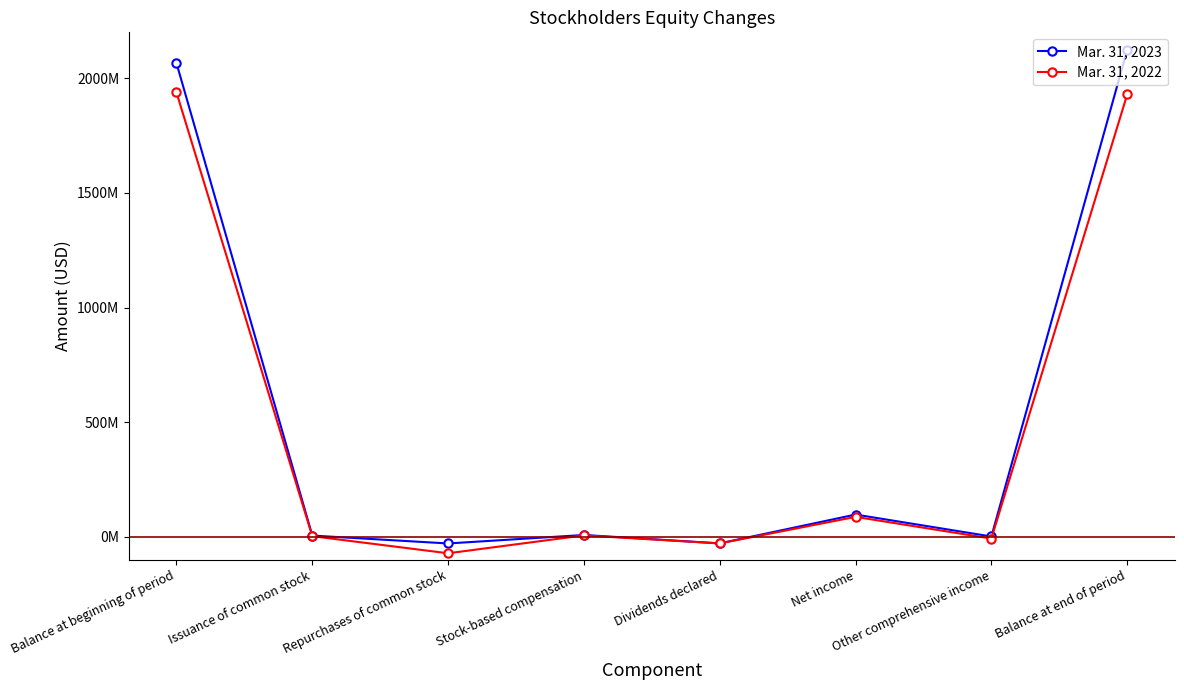

True or false: Mar. 31, 2023 and Mar. 31, 2022 cross at least once.

False